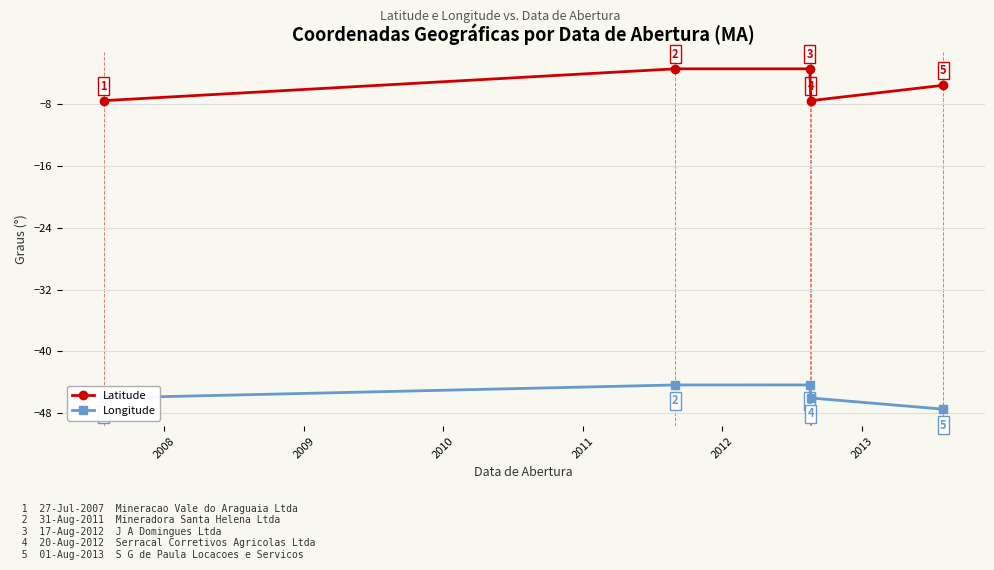

True or false: Latitude and Longitude cross at least once.

False